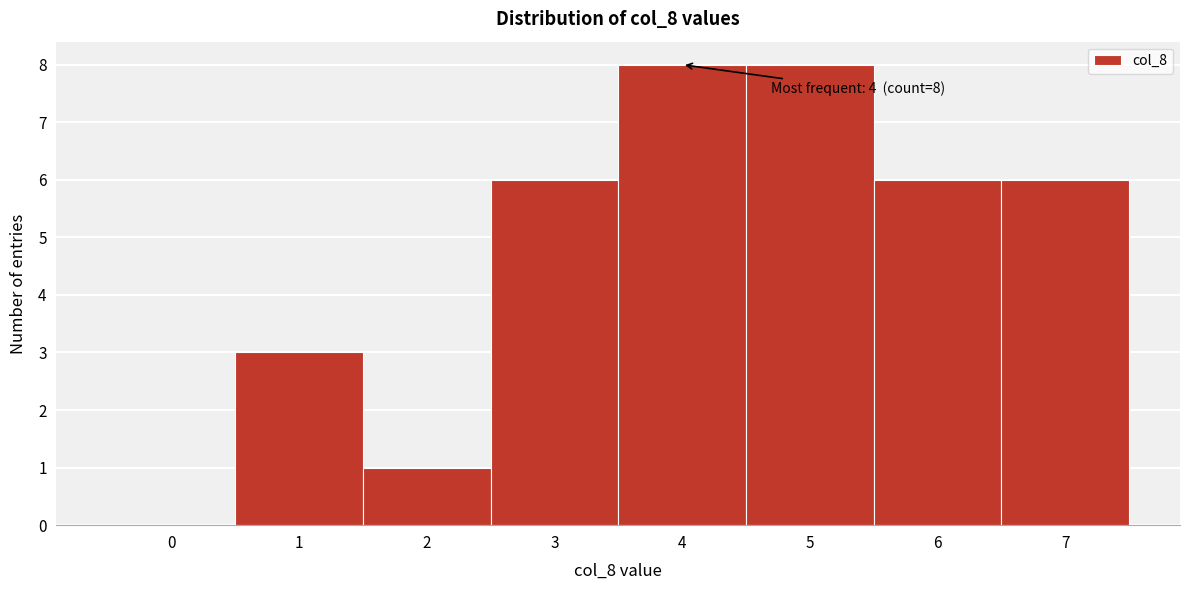

Reading right to left, extract all data points from this chart.

7=6	6=6	5=8	4=8	3=6	2=1	1=3	0=0